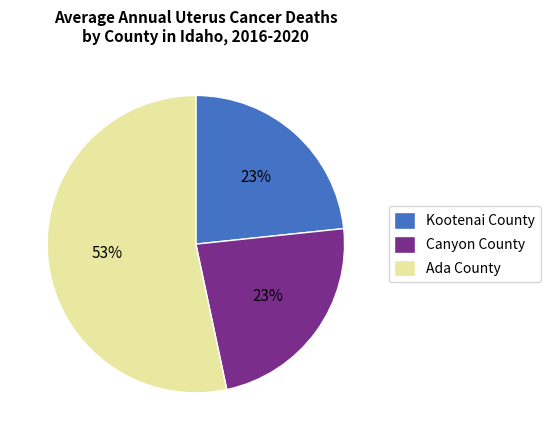

Count the number of slices in the pie.

3